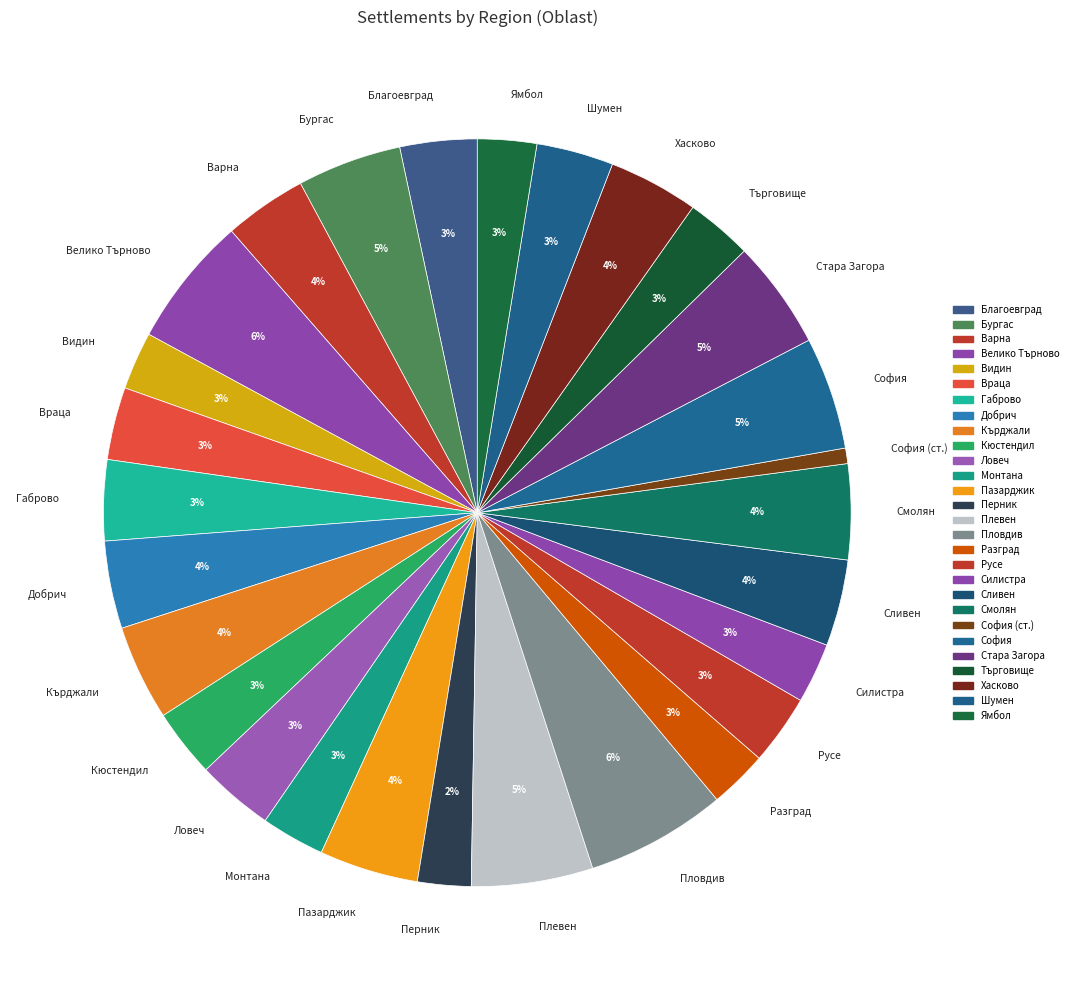

Is there any slice that represents more than half of the pie?

No